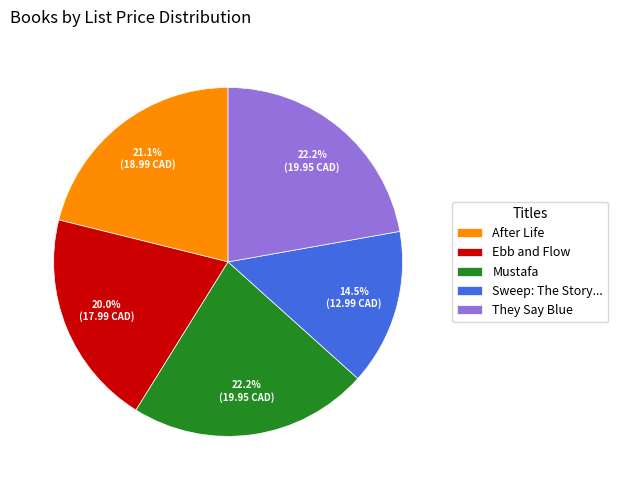

What is the smallest slice in the pie chart?

Sweep: The Story...